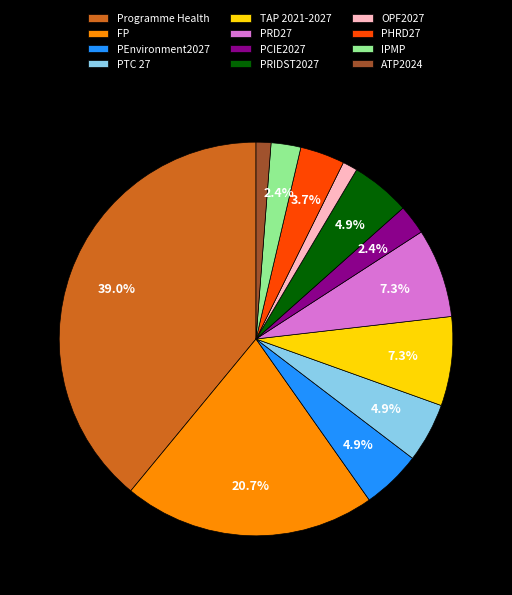

To the nearest percent, what percentage of the pie is PRIDST2027?

5%